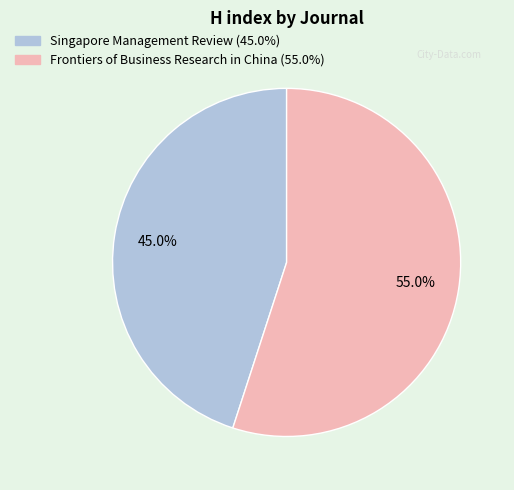

The Singapore Management Review slice represents 45% of the pie. True or false?

True